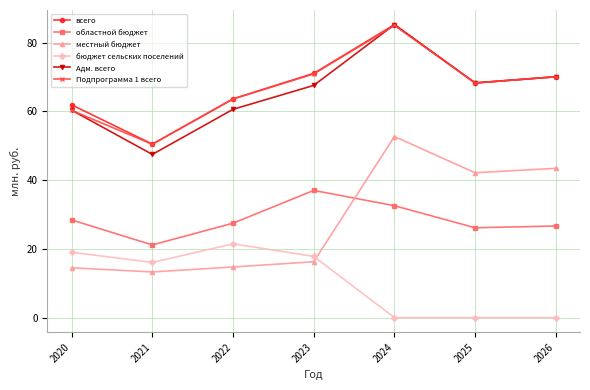

At which category does the chart reach its peak across all series?

2024